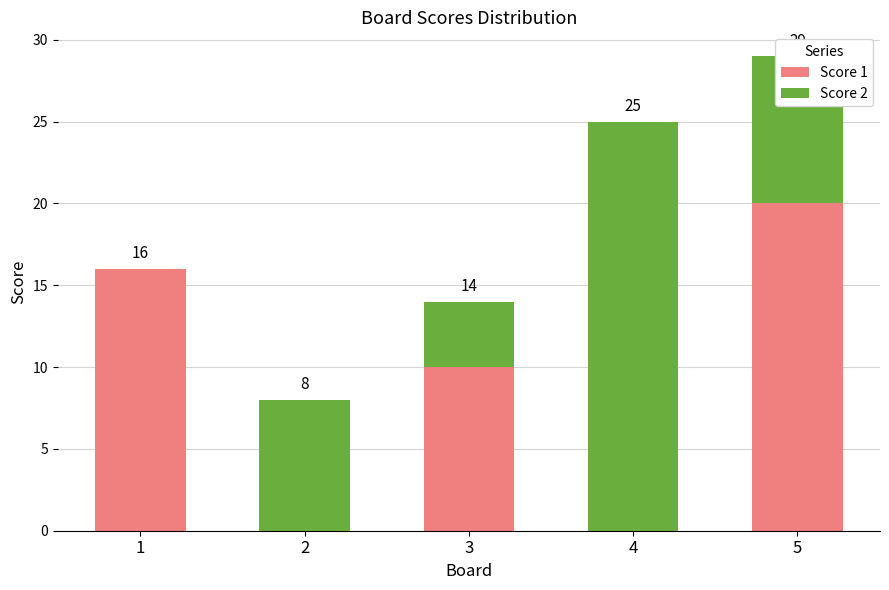

What is the total value across all series at 5?

29